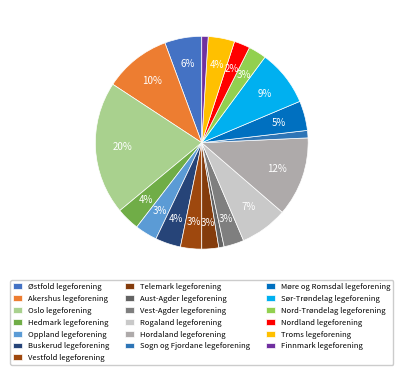

Count the number of slices in the pie.

19